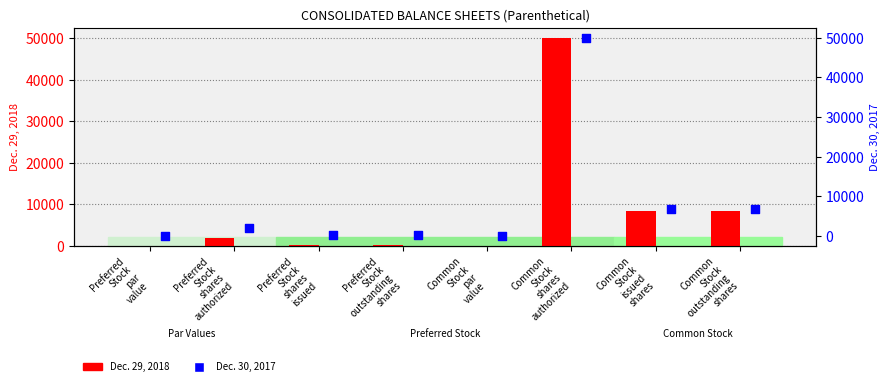

At which category is the sum across all series the highest?

Common
Stock
shares
authorized